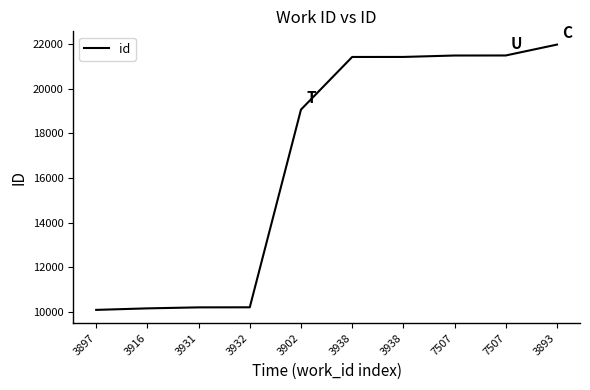

What is the difference between the second highest and second lowest values?

11352